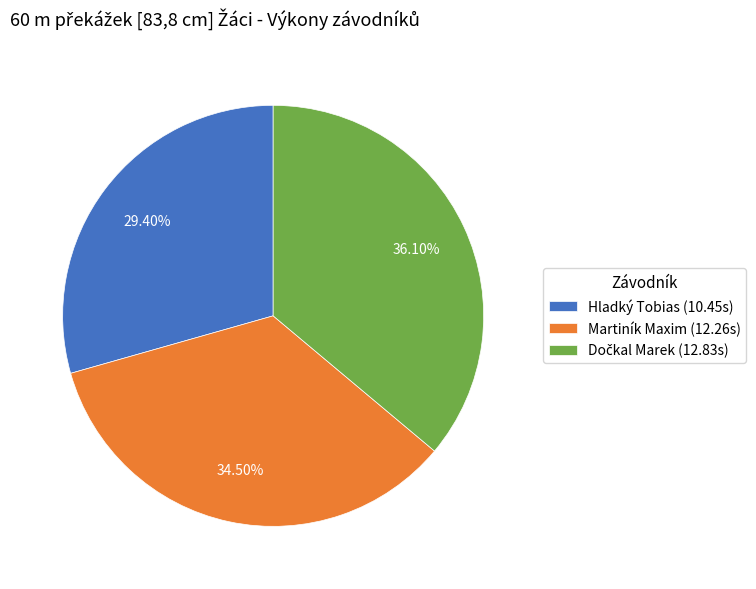

Is it true that Hladký Tobias is 29% of the pie?

True